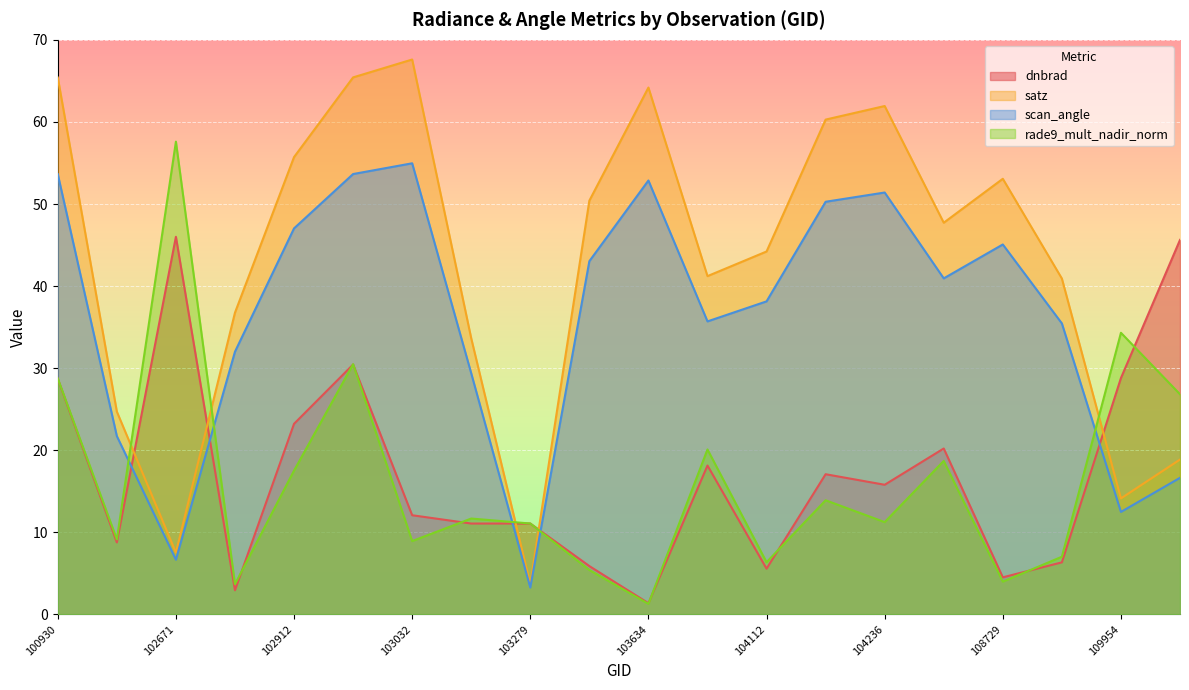

What is the spread (max minus min) of values at 102920?

35.0